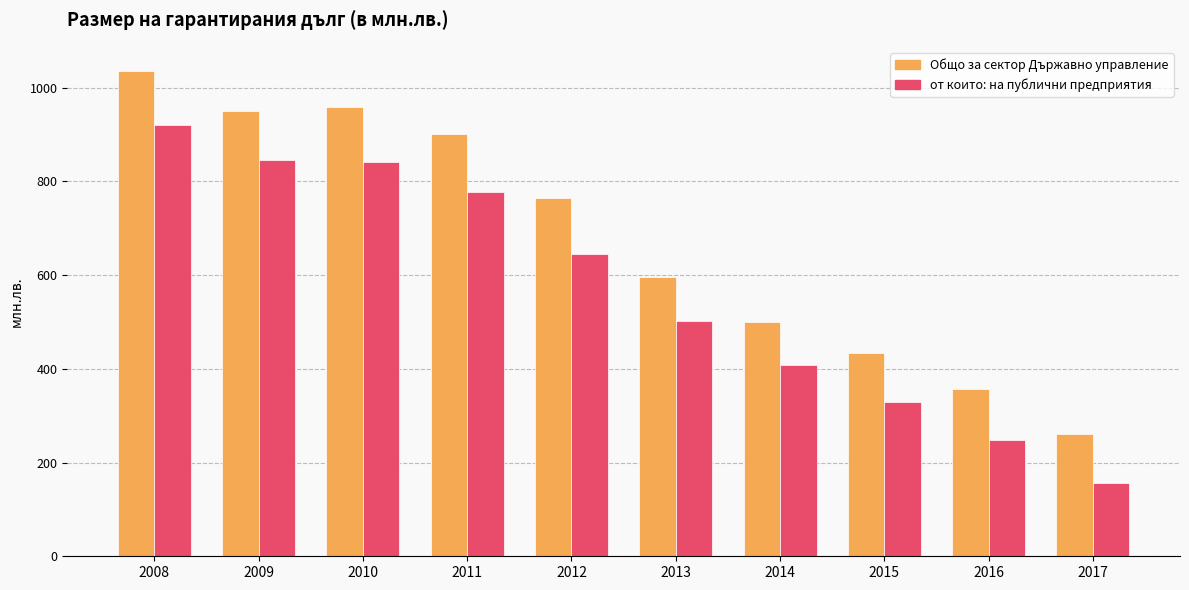

Where is Общо за сектор Държавно управление nearest to the value 648?

2013